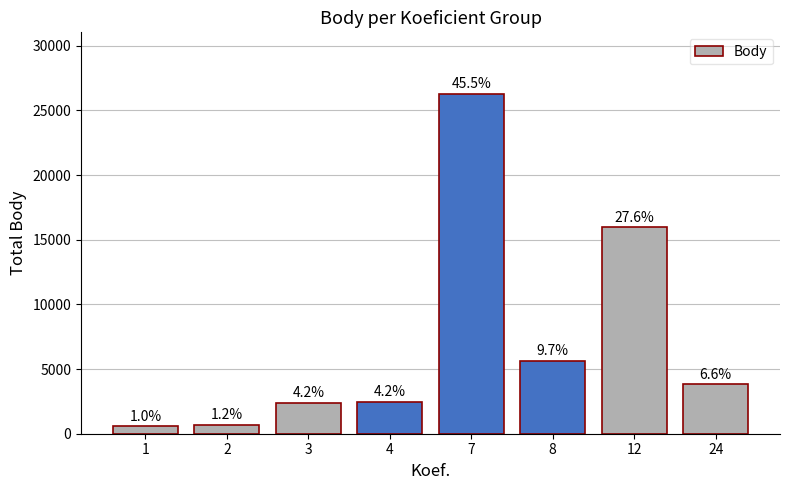

Does the chart contain any negative values?

No